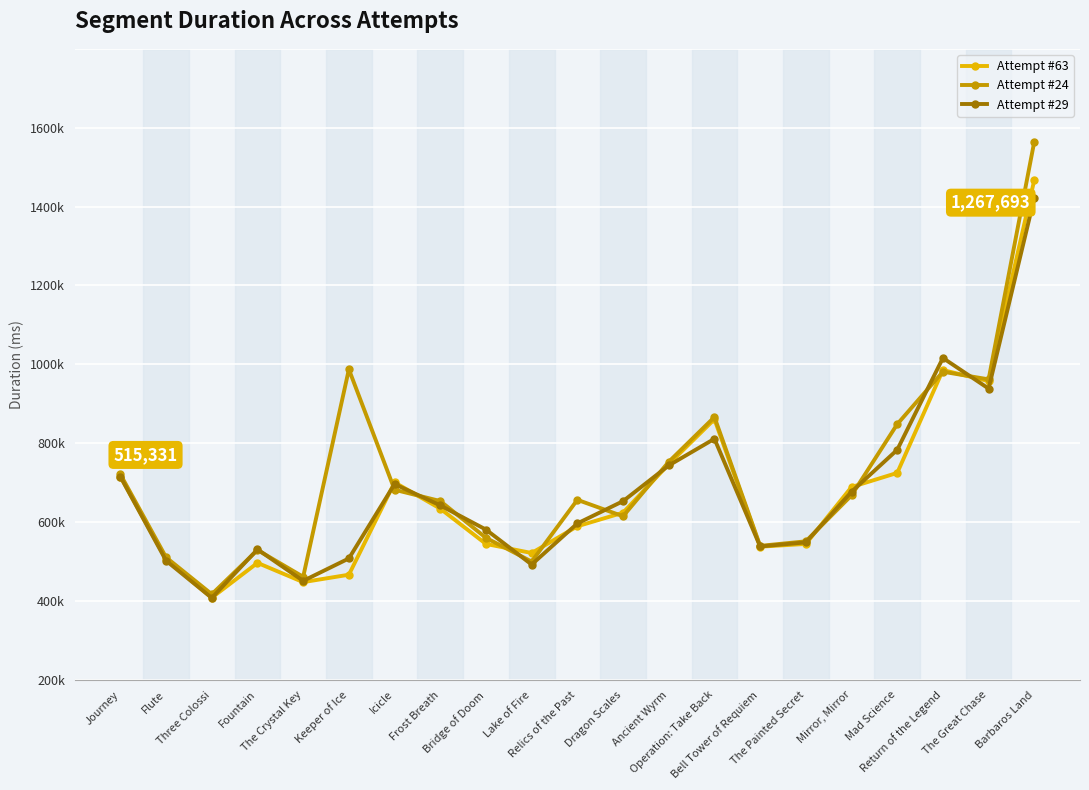

True or false: Attempt #63 and Attempt #24 cross at least once.

True